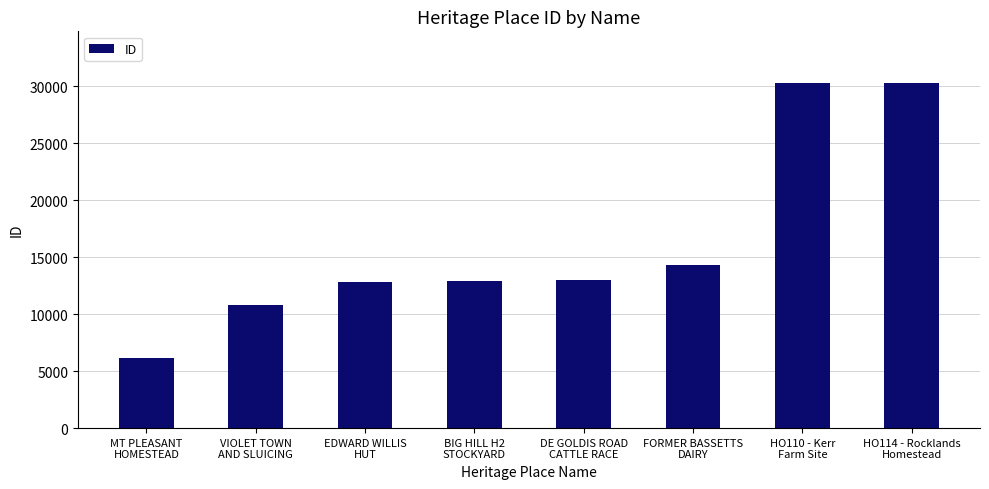

Which has a higher value, DE GOLDIS ROAD
CATTLE RACE or VIOLET TOWN
AND SLUICING?

DE GOLDIS ROAD
CATTLE RACE